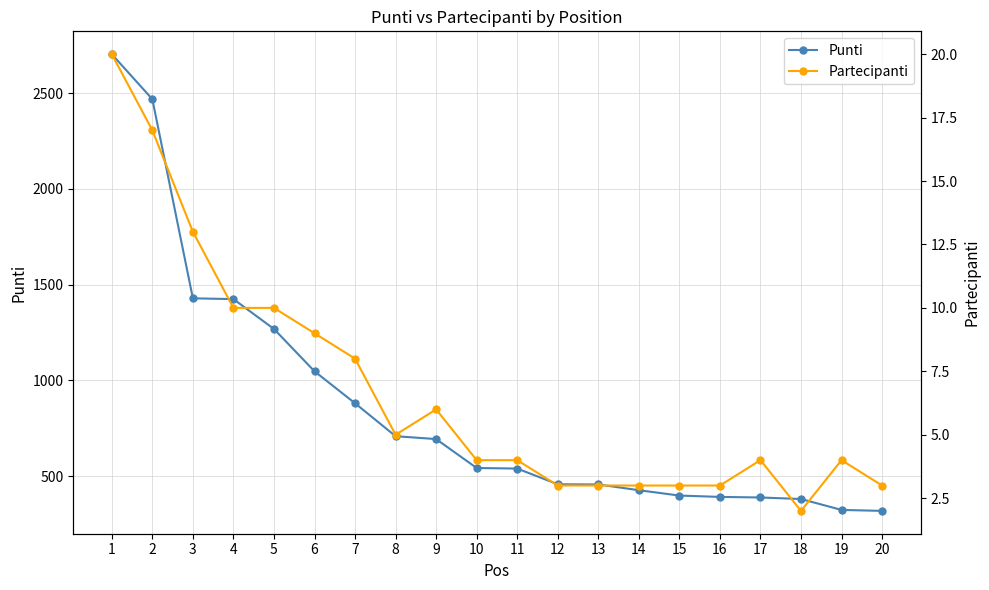

What is the difference between the maximum and minimum values in the Partecipanti series?

18